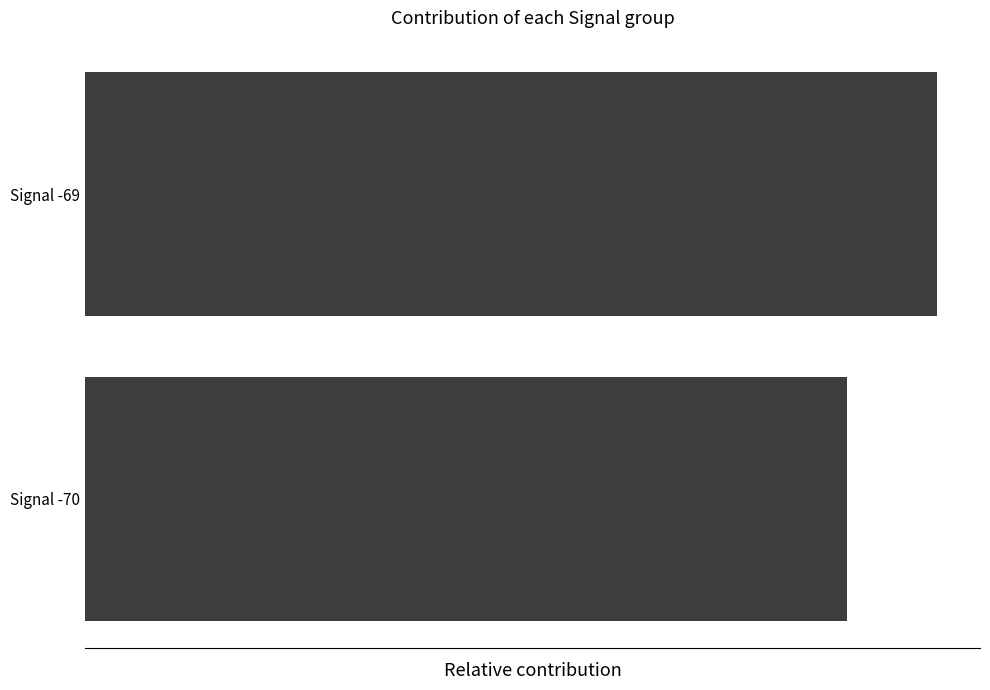

List the labels in order of value, smallest first.

Signal -70, Signal -69